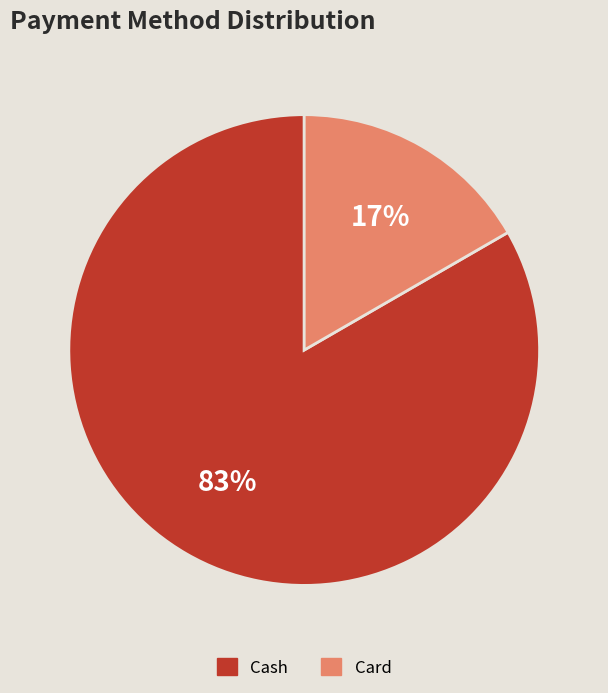

To the nearest percent, what is the average slice percentage?

50%